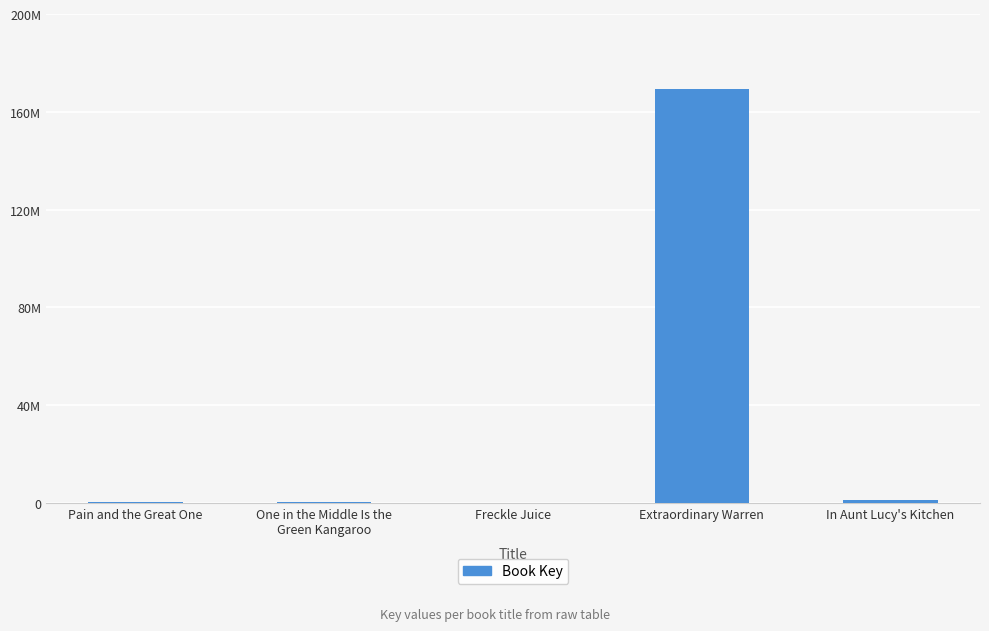

What is the maximum value shown in the chart?

169193105